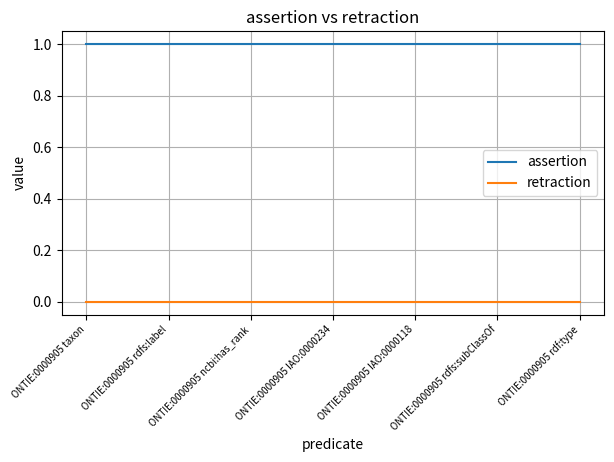

What is the spread (max minus min) of values at ONTIE:0000905 rdfs:label?

1